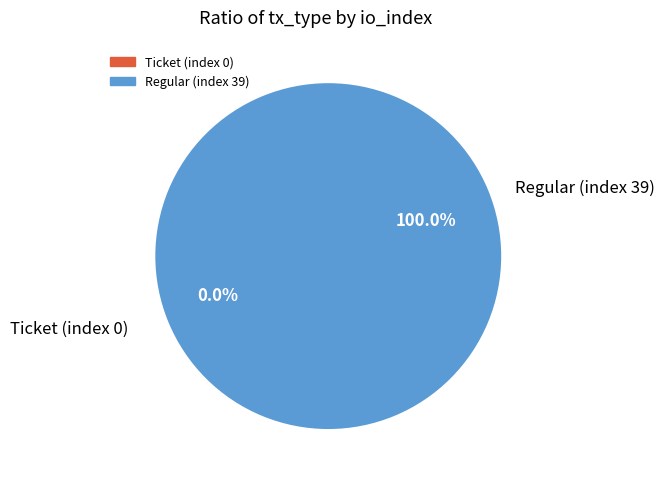

Is Regular (index 39) the majority of the pie?

Yes